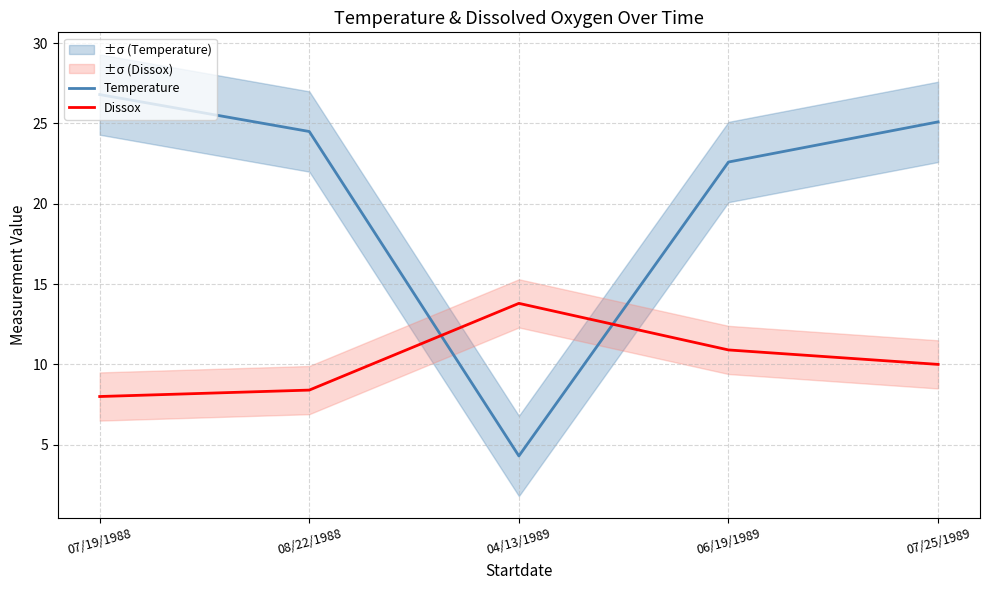

At how many categories does at least one series exceed 7?

5